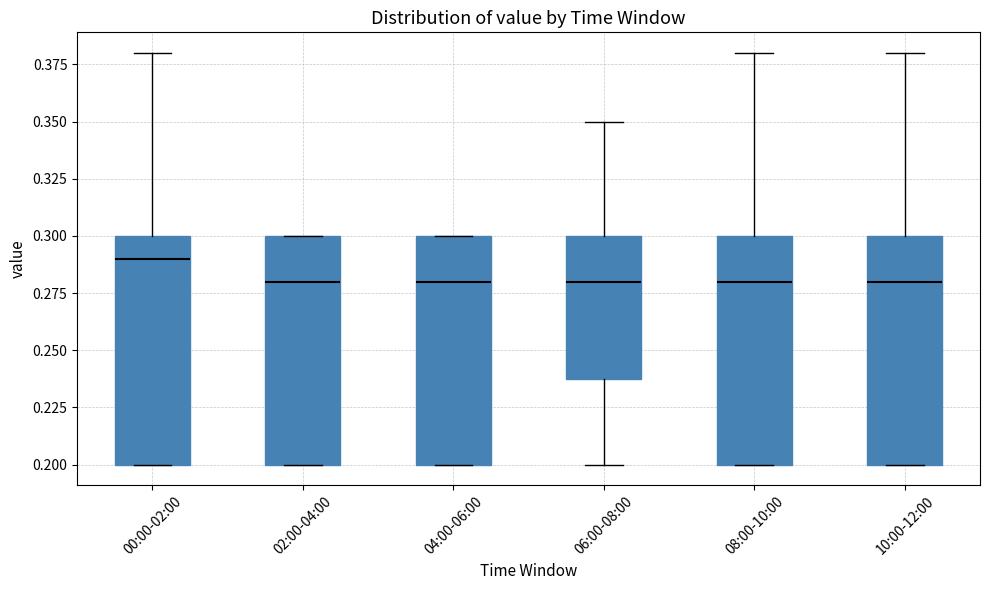

Reading left to right, read every box against the y-axis: the position of its median line, the range the box covers, and the ends of its whiskers. The values are not printed on the chart, so give them approximately, as read against the axis.

00:00-02:00: median 0.29, box 0.20 to 0.30, whiskers 0.20 to 0.38
02:00-04:00: median 0.28, box 0.20 to 0.30, whiskers 0.20 to 0.30
04:00-06:00: median 0.28, box 0.20 to 0.30, whiskers 0.20 to 0.30
06:00-08:00: median 0.28, box 0.24 to 0.30, whiskers 0.20 to 0.35
08:00-10:00: median 0.28, box 0.20 to 0.30, whiskers 0.20 to 0.38
10:00-12:00: median 0.28, box 0.20 to 0.30, whiskers 0.20 to 0.38